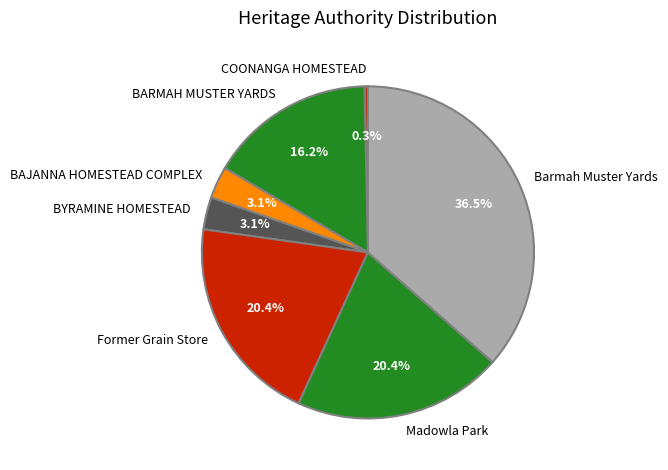

Which has a higher value, Barmah Muster Yards or BAJANNA HOMESTEAD COMPLEX?

Barmah Muster Yards